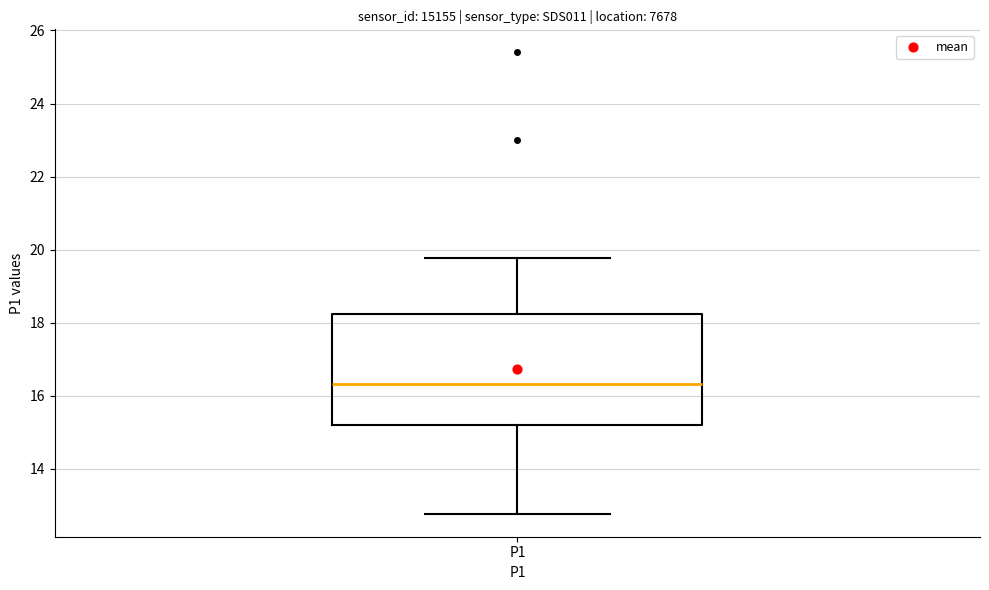

Transcribe this box plot: give where the median line is, the range the box spans, and where the two whiskers end, as read against the y-axis. The values are not printed on the chart, so give them approximately, as read against the axis.

median 16.4, box 15.2 to 18.2, whiskers 12.8 to 19.8